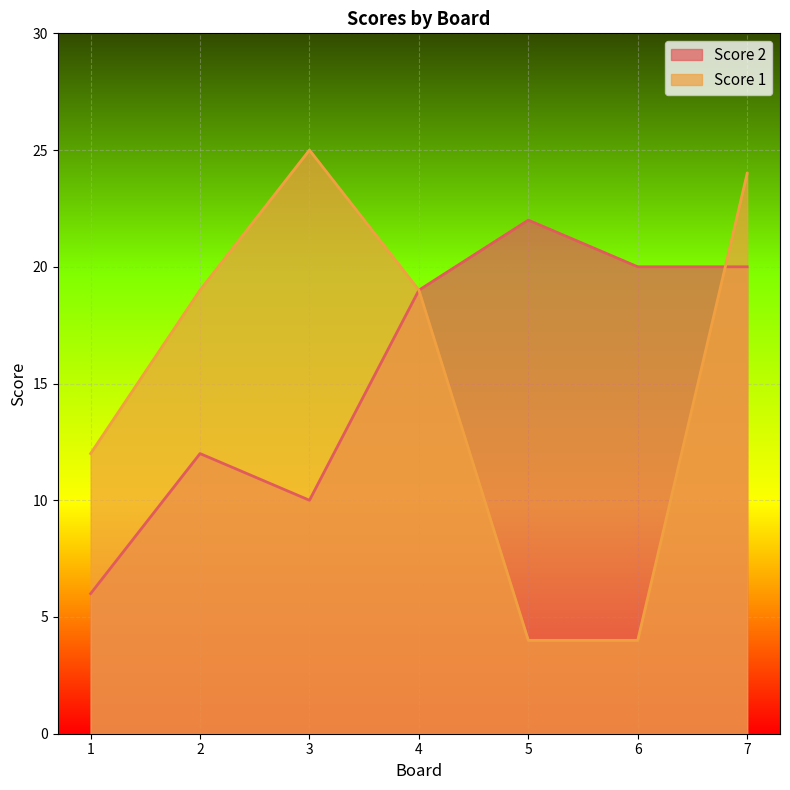

Which series has the largest range (max minus min)?

Score 1